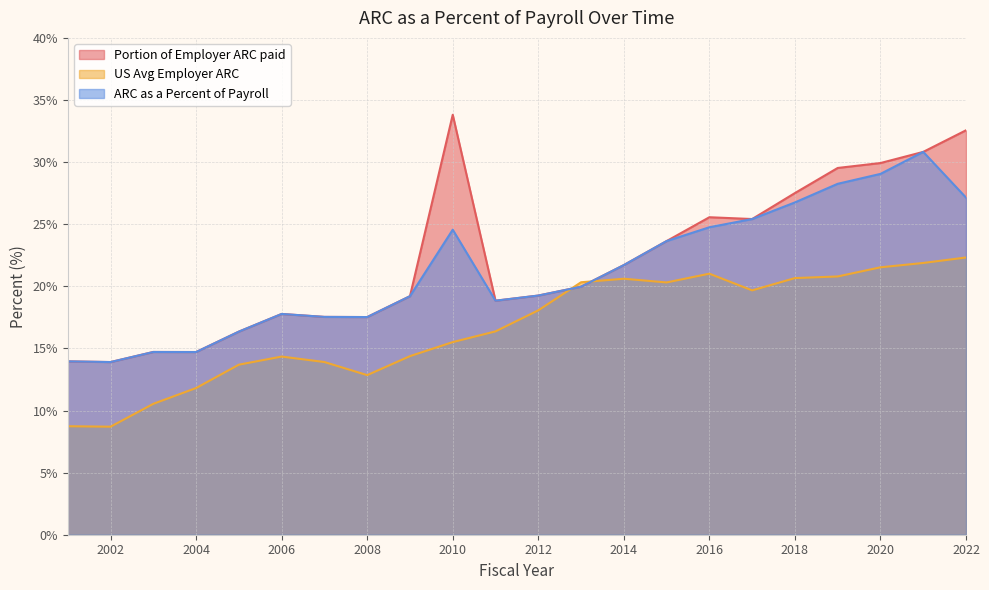

The value of Portion of Employer ARC paid at 2008 is 17.5. True or false?

True